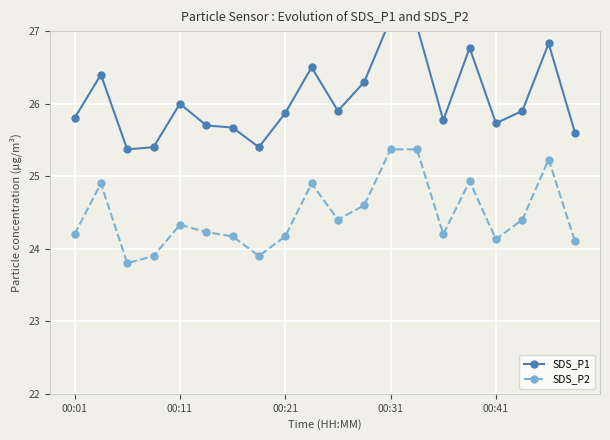

Reading left to right, transcribe all the data shown in this chart.

SDS_P1: 25.8	26.4	25.4	25.4	26.0	25.7	25.7	25.4	25.9	26.5	25.9	26.3	27.2	27.1	25.8	26.8	25.7	25.9	26.8	25.6
SDS_P2: 24.2	24.9	23.8	23.9	24.3	24.2	24.2	23.9	24.2	24.9	24.4	24.6	25.4	25.4	24.2	24.9	24.1	24.4	25.2	24.1